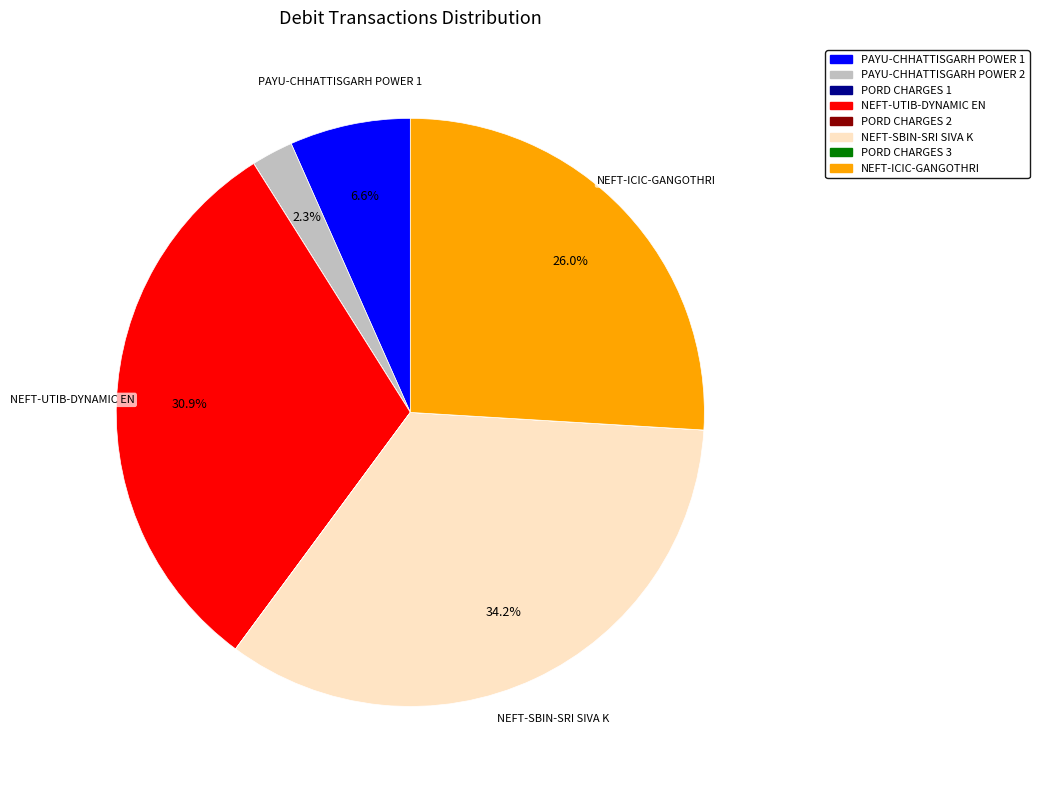

What is the largest slice in the pie chart?

NEFT-SBIN-SRI SIVA K